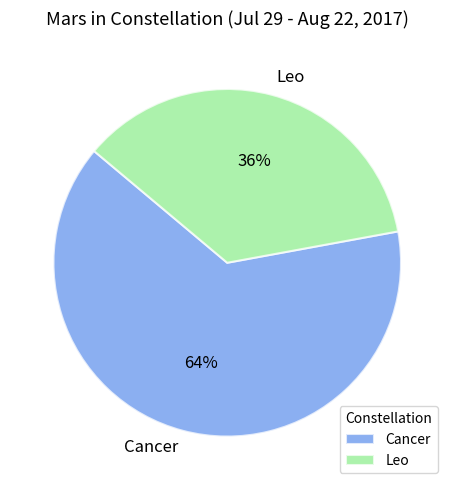

To the nearest percent, what is the difference between the Cancer and Leo slice percentages?

28%